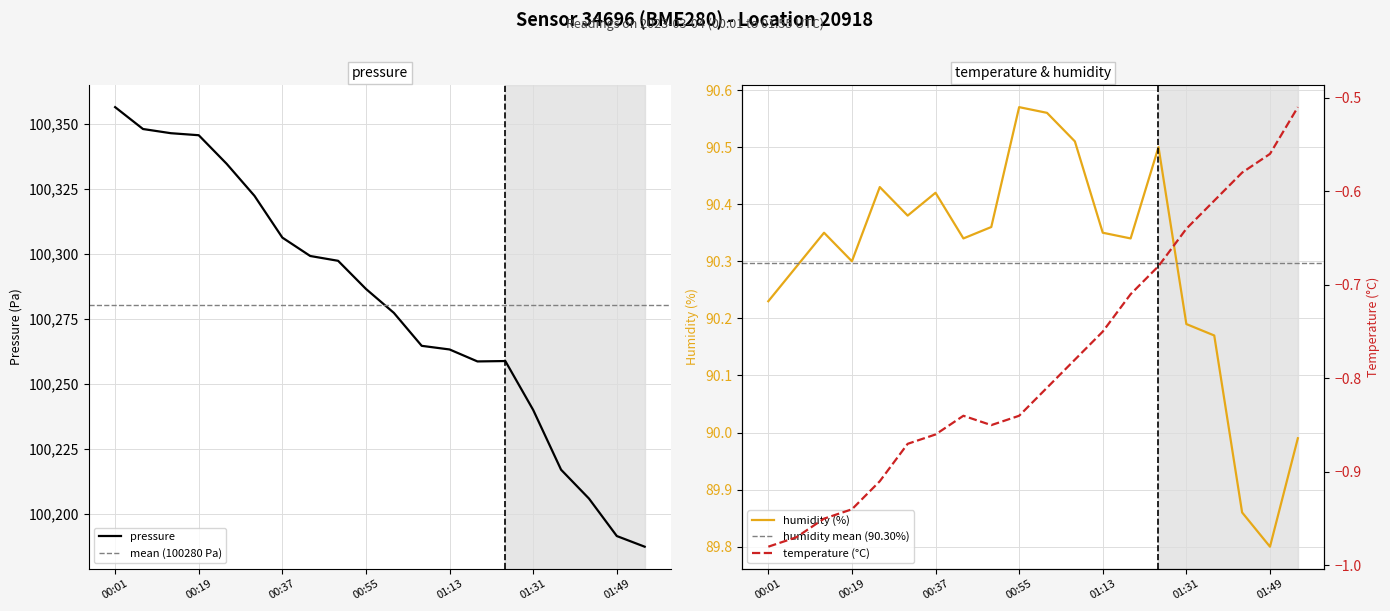

Which series has the largest total across all categories?

pressure